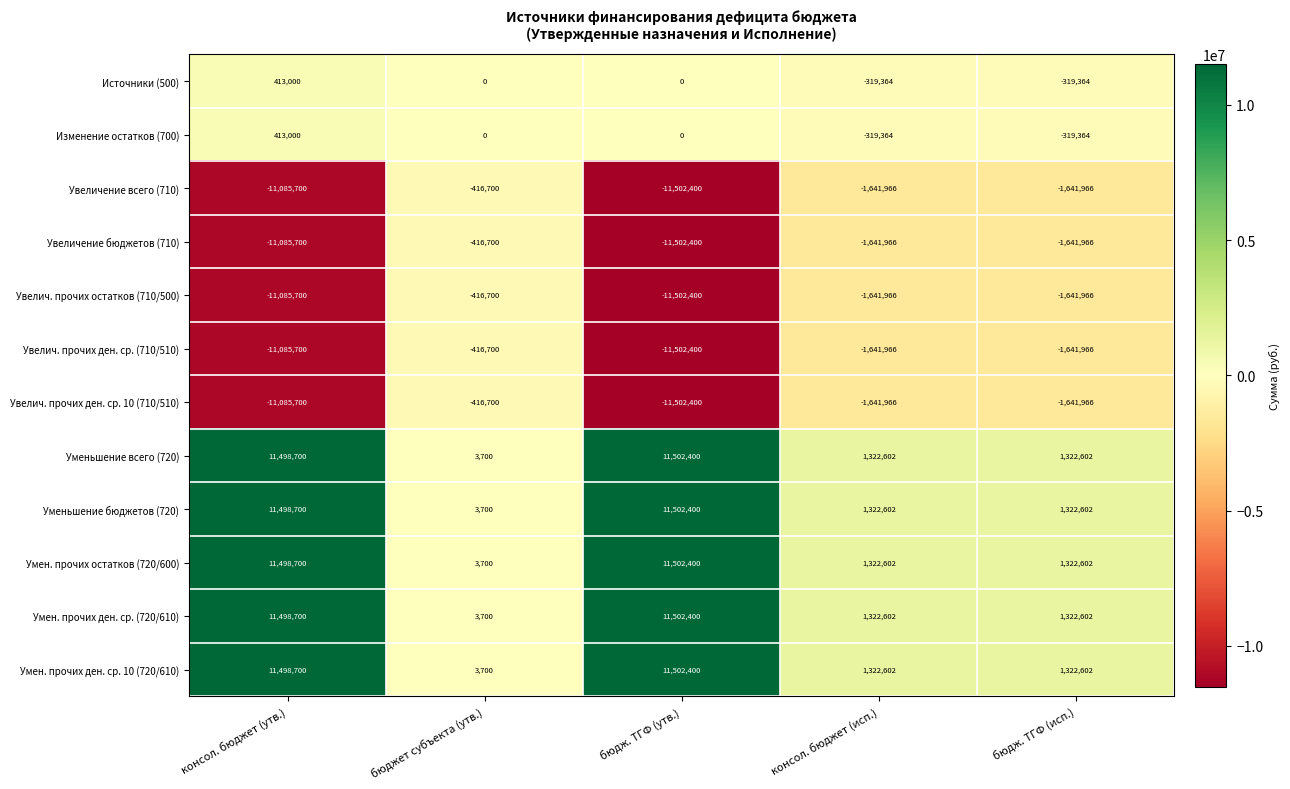

Is the value of Источники (500) at консол. бюджет (утв.) greater than the value of Увелич. прочих ден. ср. (710/510) at консол. бюджет (утв.)?

Yes